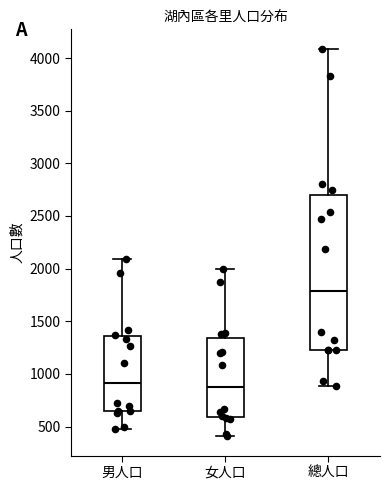

Which box's median line is the highest?

總人口